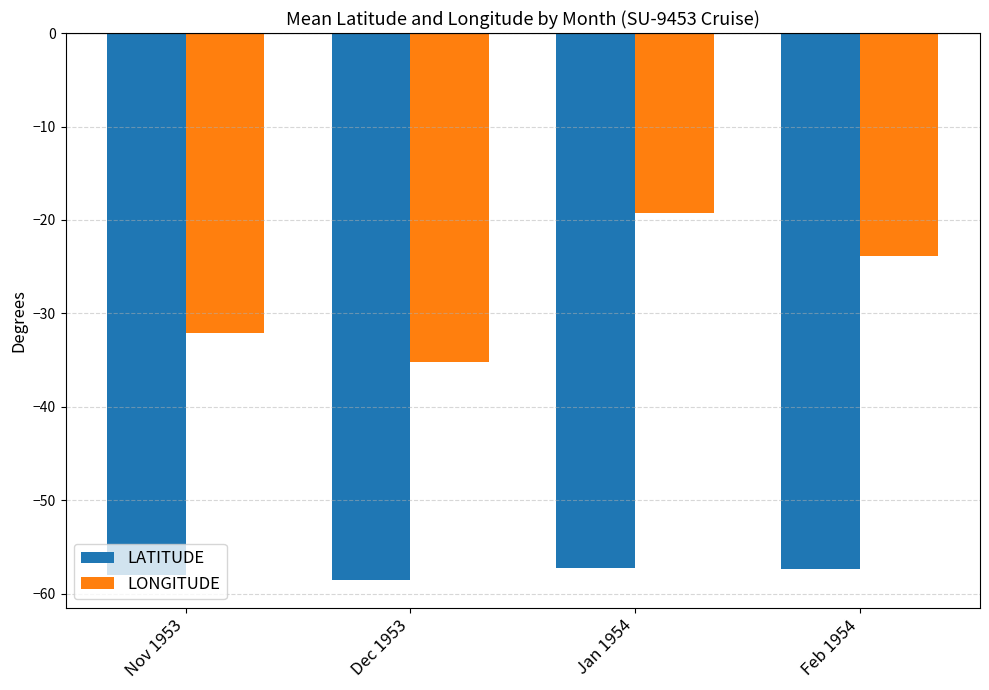

Which series has the largest range (max minus min)?

LONGITUDE